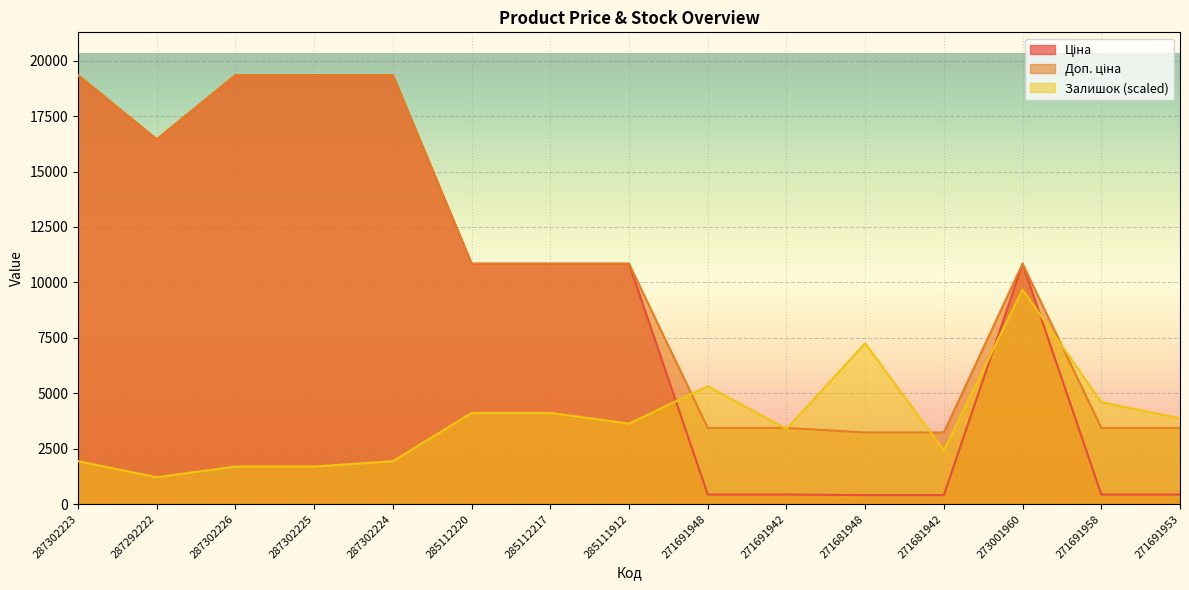

How many data points does each series have?

15